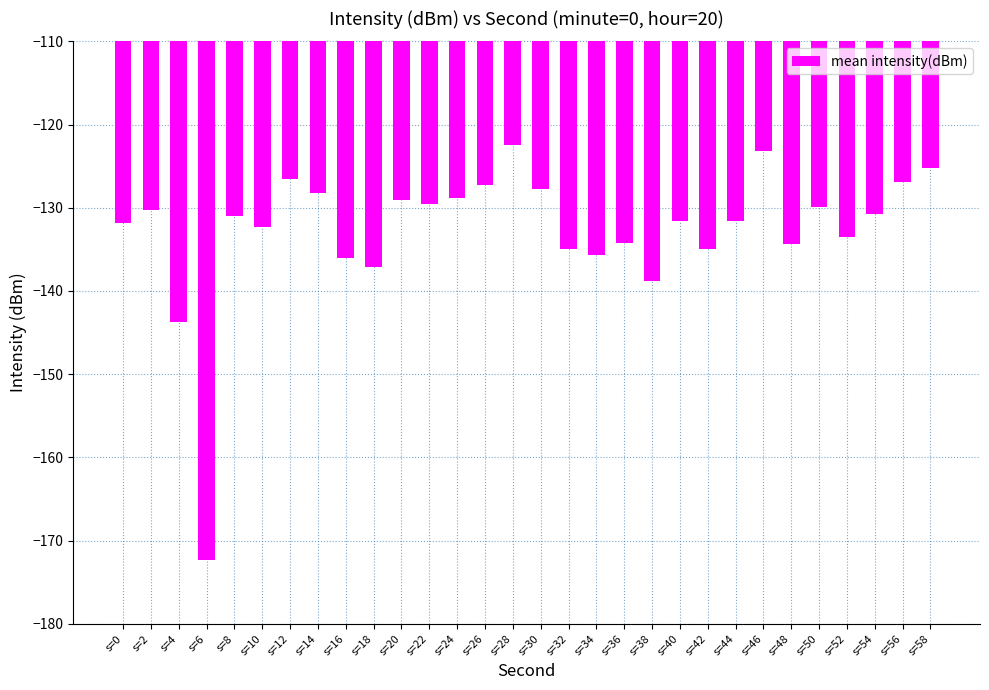

What is the value of the 20th bar from the left?

-138.8